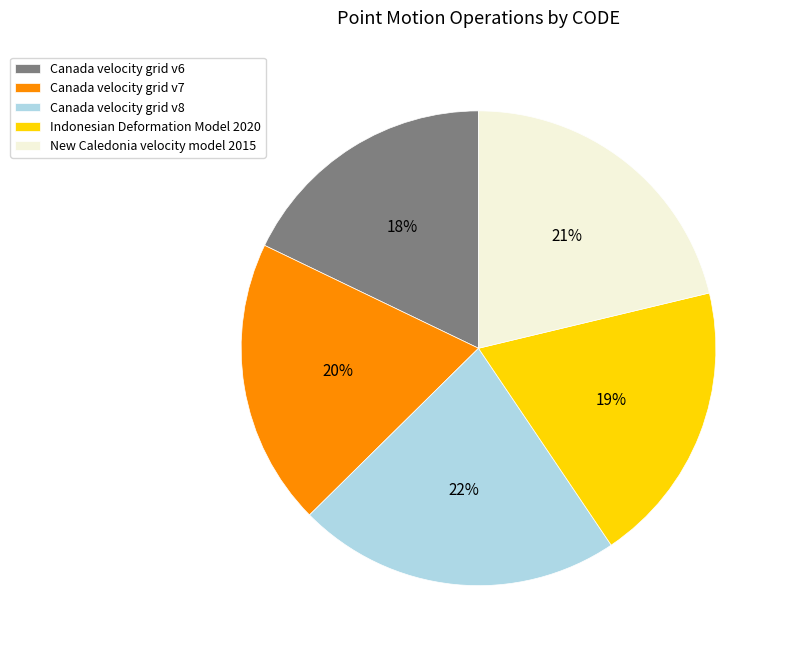

Which has a higher value, New Caledonia velocity model 2015 or Canada velocity grid v8?

Canada velocity grid v8